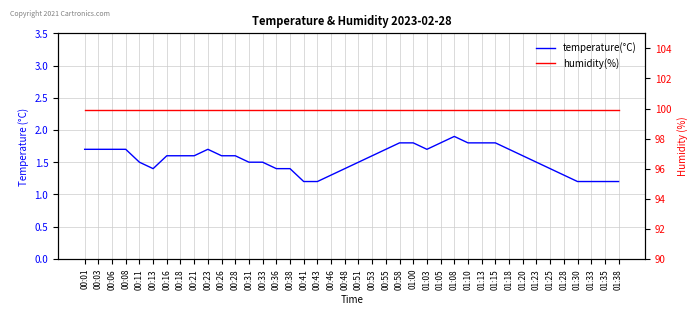

What position from the left is 01:23?

34